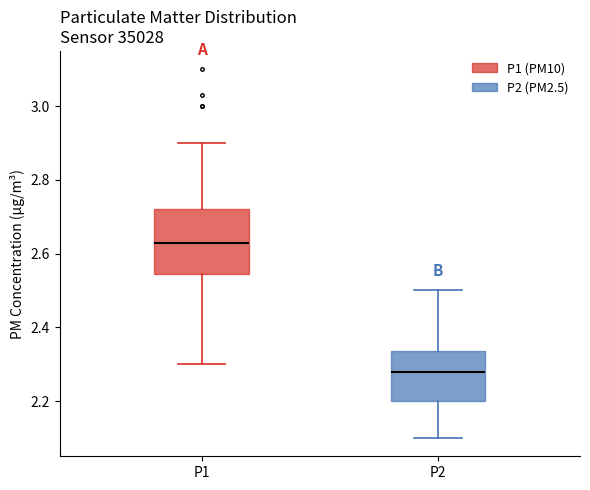

Reading left to right, read every box against the y-axis: the position of its median line, the range the box covers, and the ends of its whiskers. The values are not printed on the chart, so give them approximately, as read against the axis.

P1: median 2.64, box 2.54 to 2.72, whiskers 2.30 to 2.90
P2: median 2.28, box 2.20 to 2.34, whiskers 2.10 to 2.50